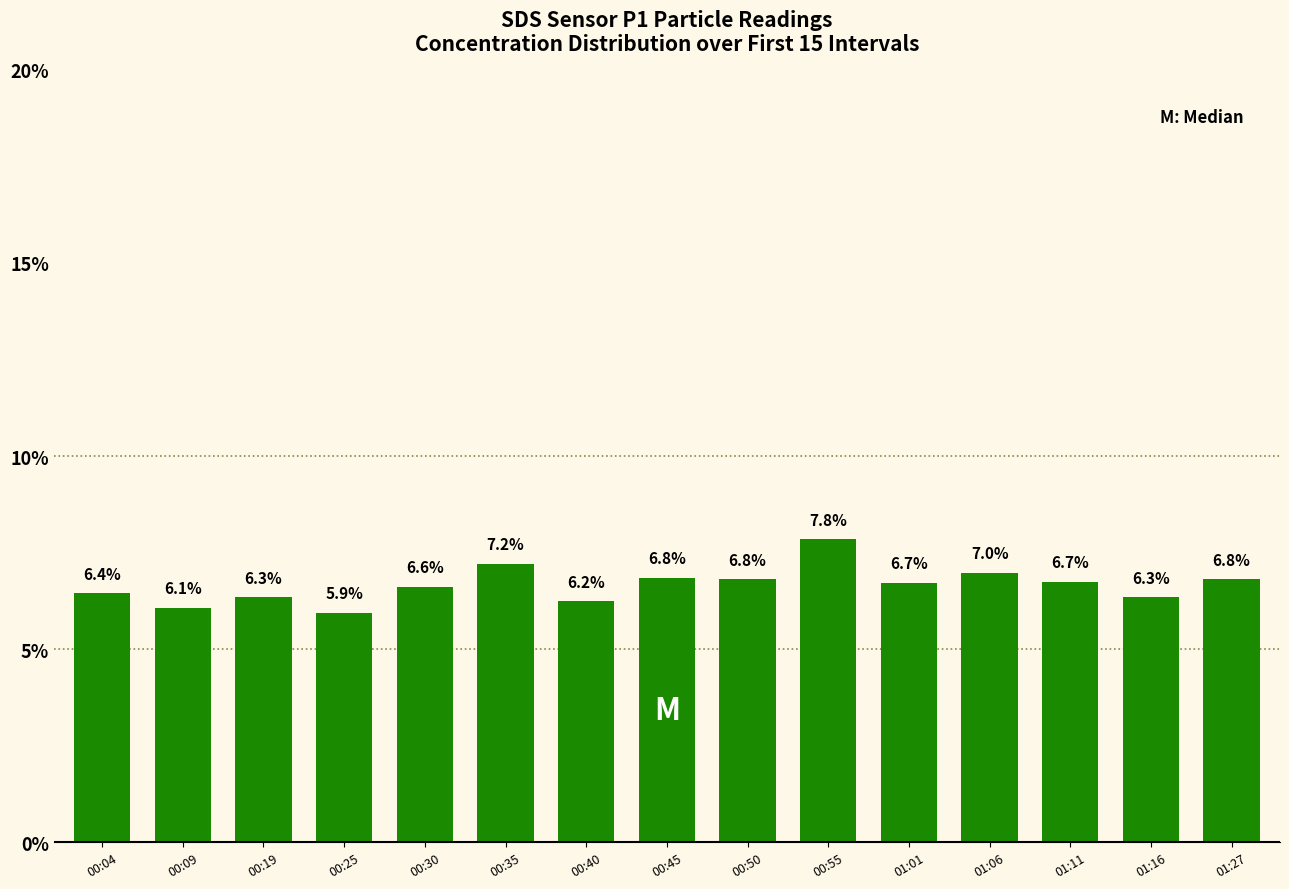

What is the change in value from 00:25 to 00:55?

+1.9